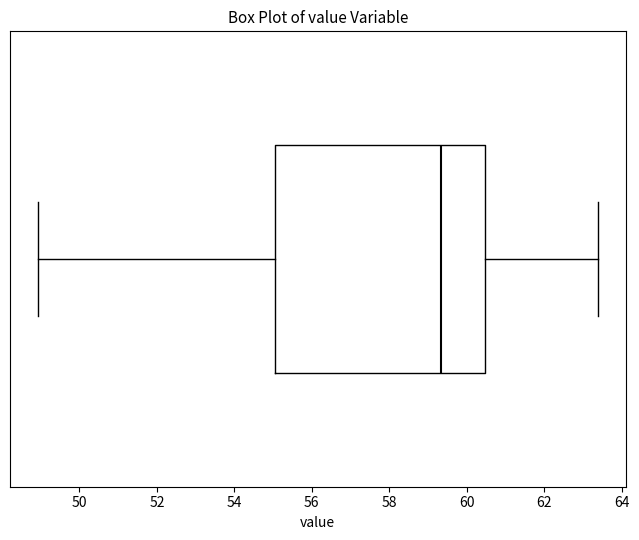

Transcribe this box plot: give where the median line is, the range the box spans, and where the two whiskers end, as read against the x-axis. The values are not printed on the chart, so give them approximately, as read against the axis.

median 59.4, box 55.0 to 60.4, whiskers 49.0 to 63.4